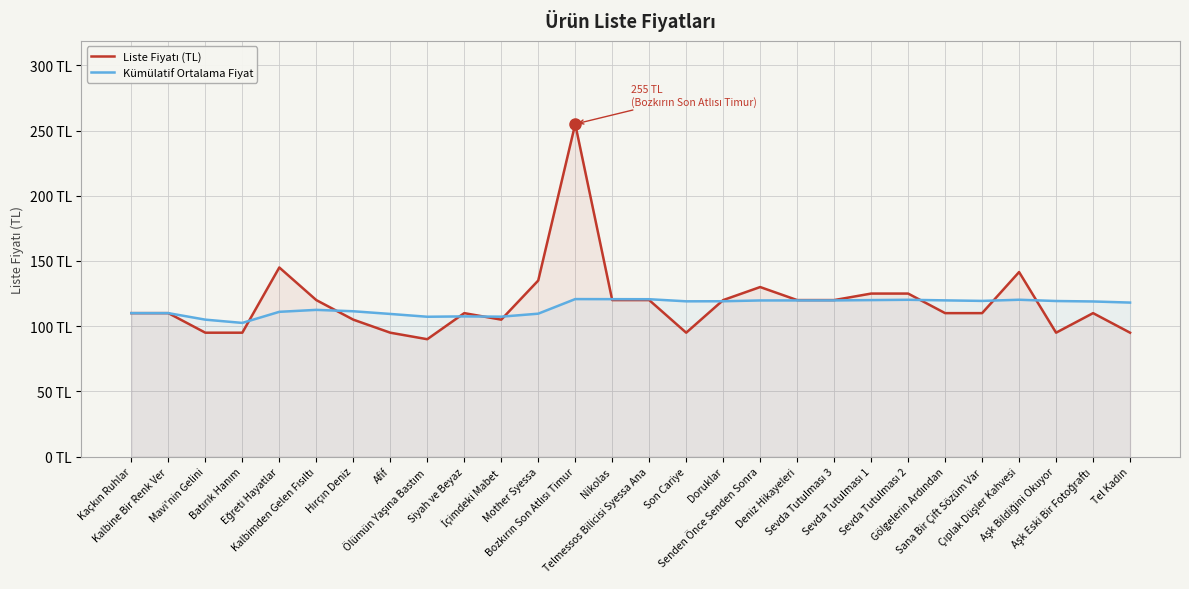

What is the difference between the maximum and second lowest values in the Kümülatif Ortalama Fiyat series?

15.8